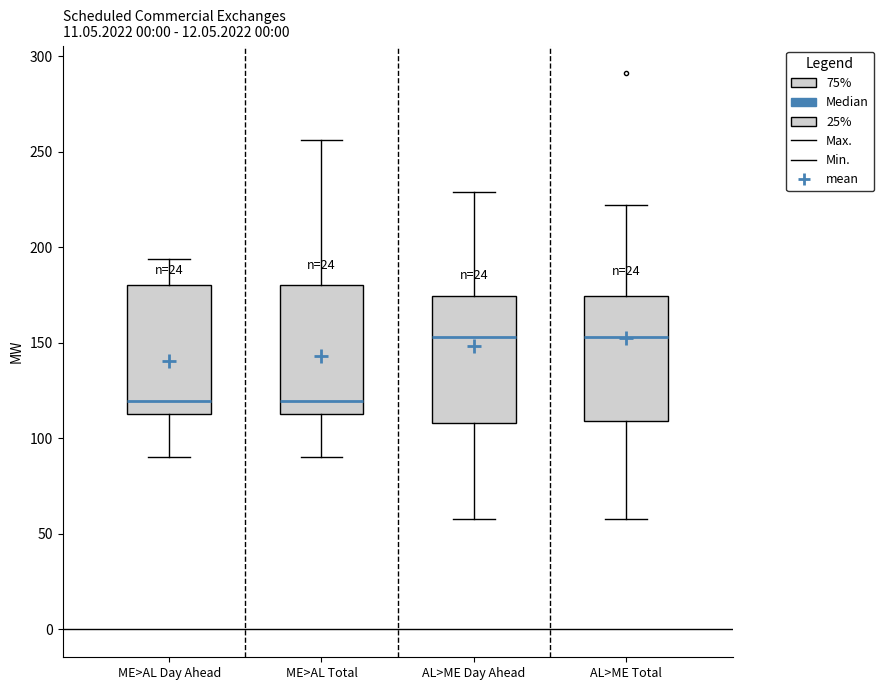

Where does the lower whisker of the box for AL>ME Total end on the y-axis? The values are not printed on the chart, so give them approximately, as read against the axis.

60